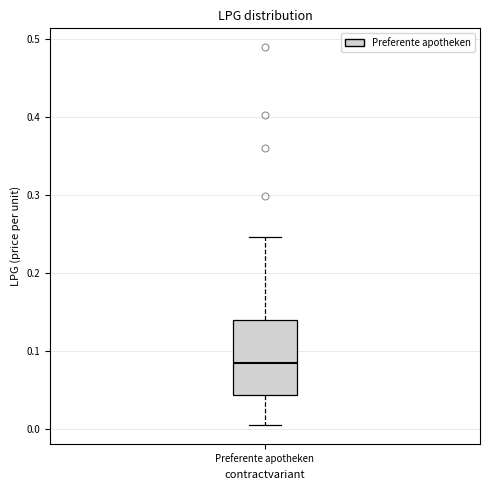

Read this box plot against the y-axis: the position of the median line, the range covered by the box, and the ends of both whiskers. The values are not printed on the chart, so give them approximately, as read against the axis.

median 0.08, box 0.04 to 0.14, whiskers 0.00 to 0.25